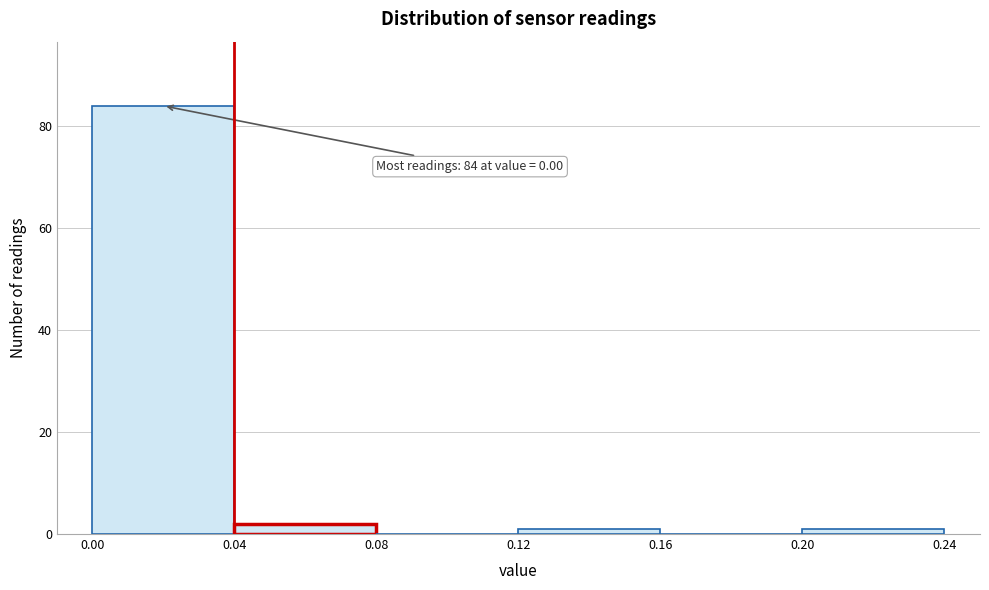

Over which range of the x-axis is the bar tallest?

0.00 to 0.04